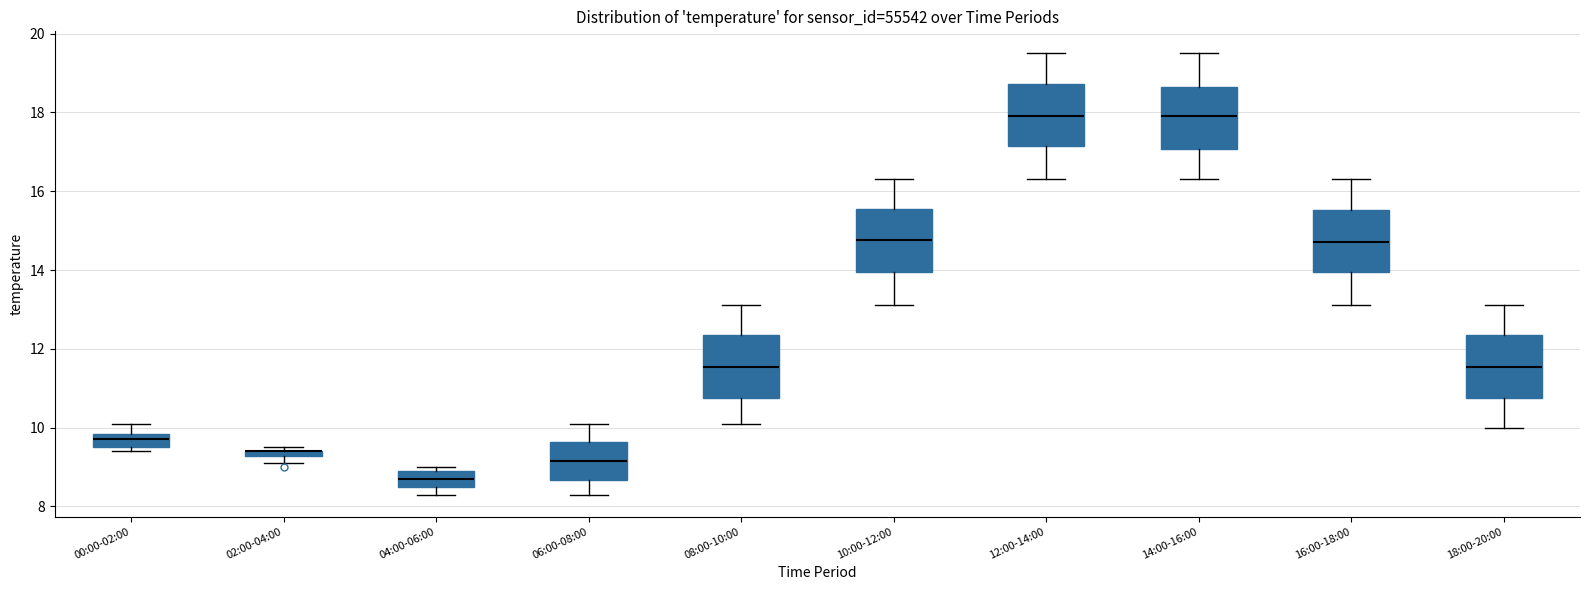

Where is the upper edge of the box for 02:00-04:00 on the y-axis? The values are not printed on the chart, so give them approximately, as read against the axis.

9.4